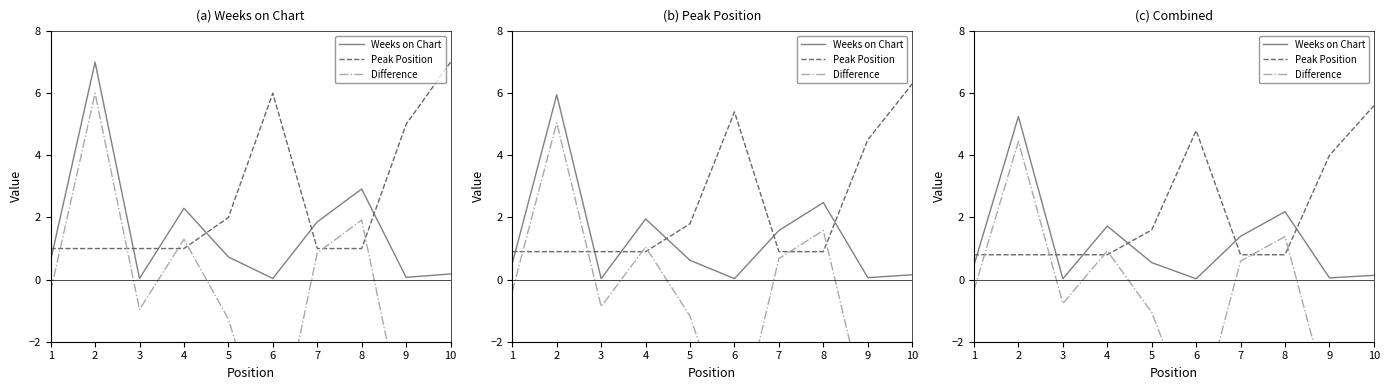

What is the difference between the Difference values at 10 and 3?

4.7